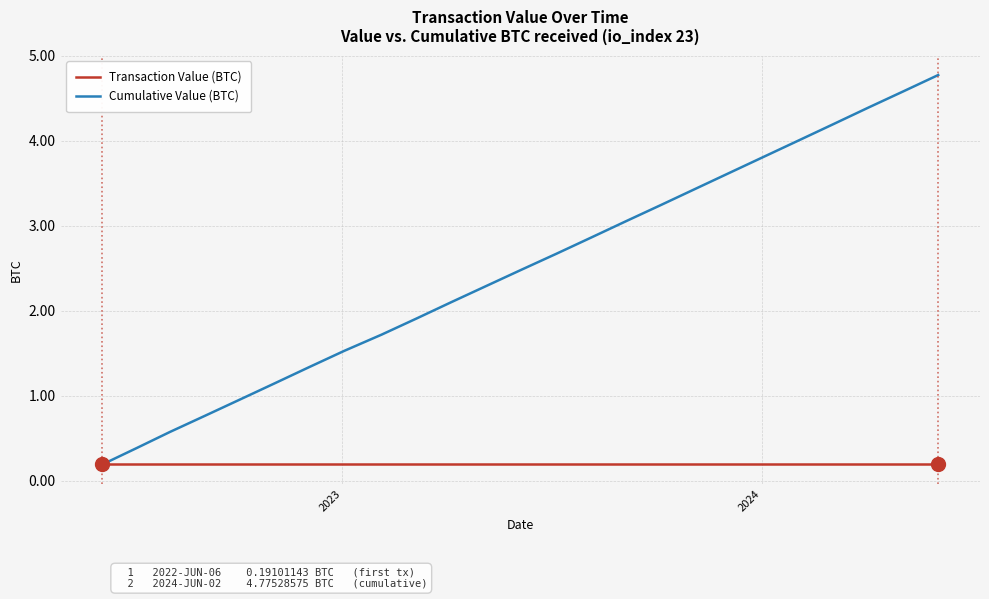

Which series has the largest total across all categories?

Cumulative Value (BTC)